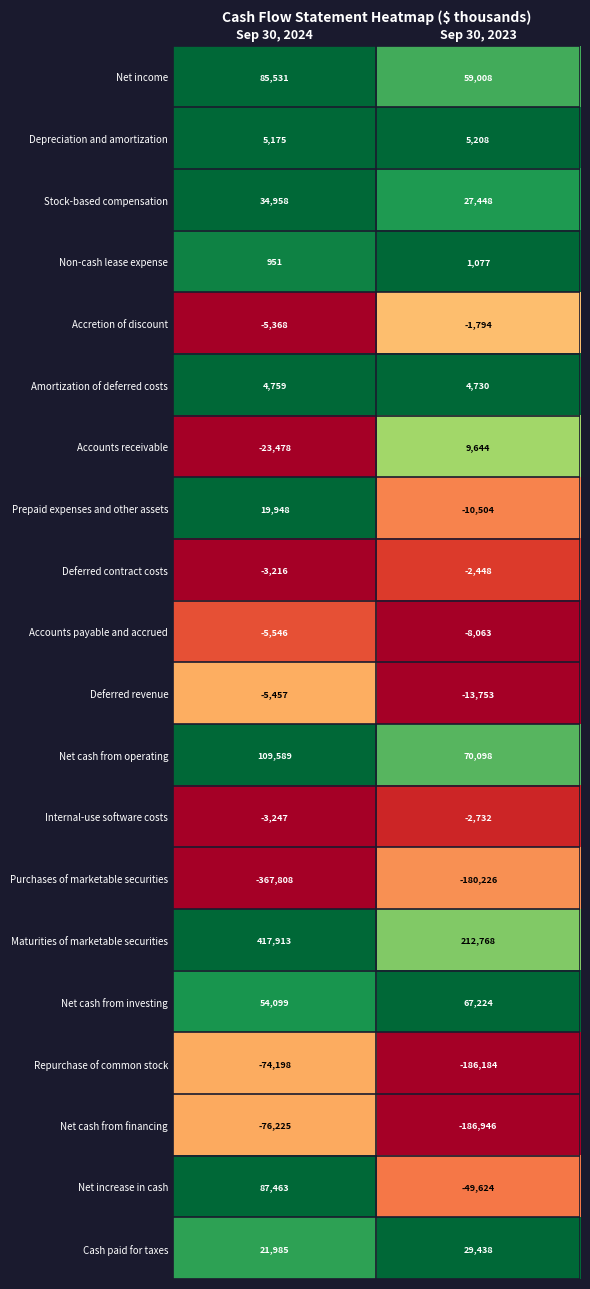

What is the sum of the Net cash from operating values at Sep 30, 2023 and Sep 30, 2024?

179687